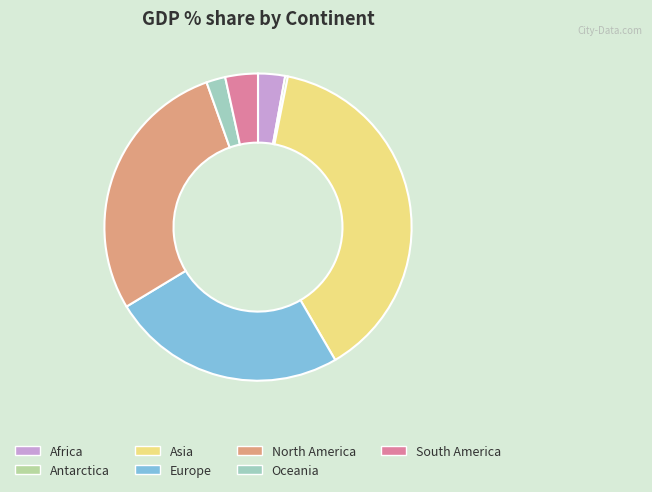

Between Africa and North America, which is larger?

North America